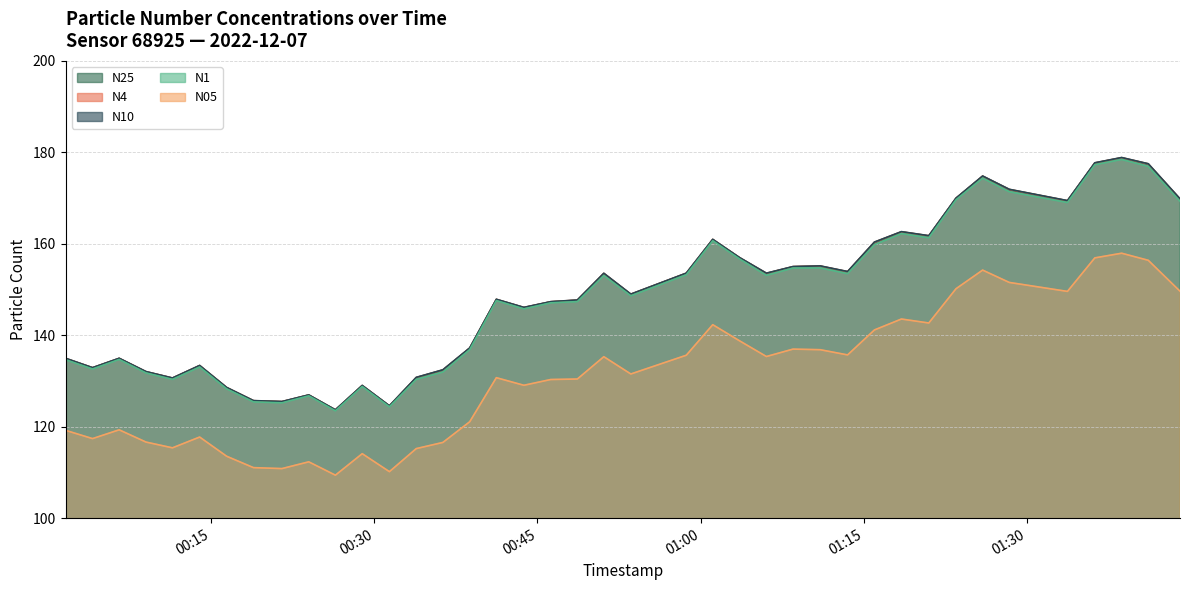

True or false: N10 and N4 cross at least once.

False